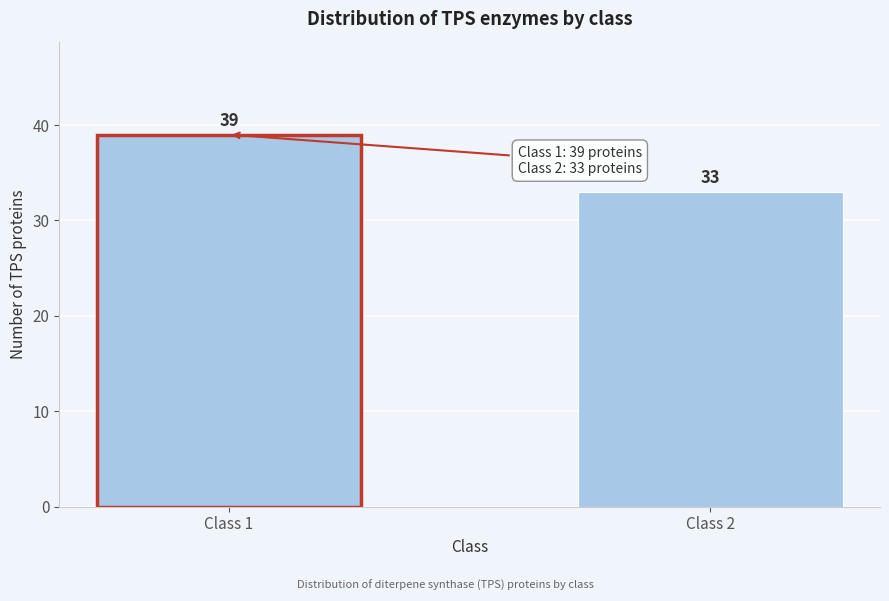

Reading left to right, list all the values displayed in this chart.

39	33